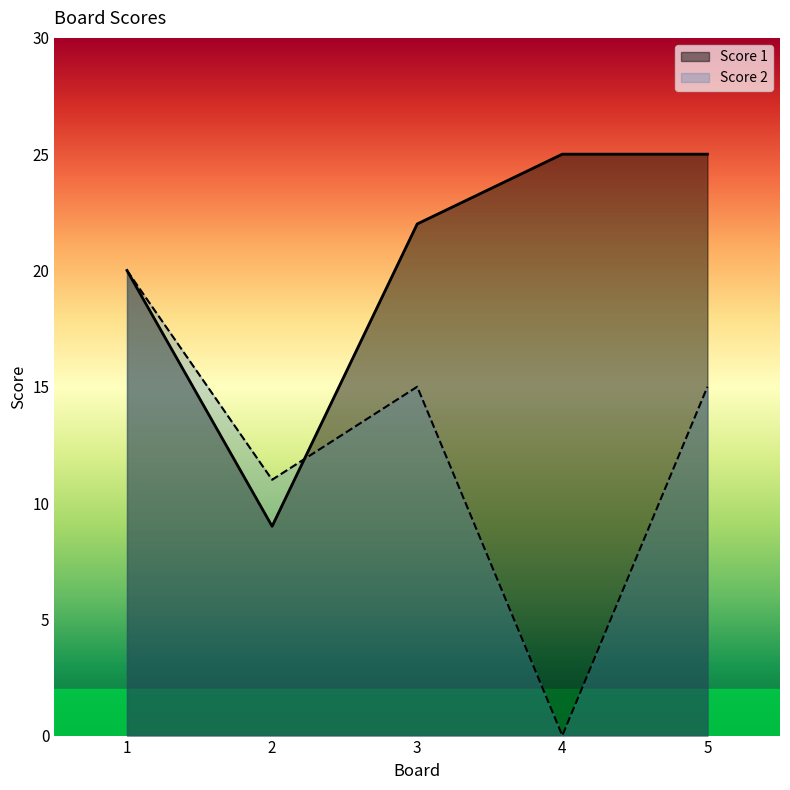

The Score 2 series shows 15 at 5. True or false?

True